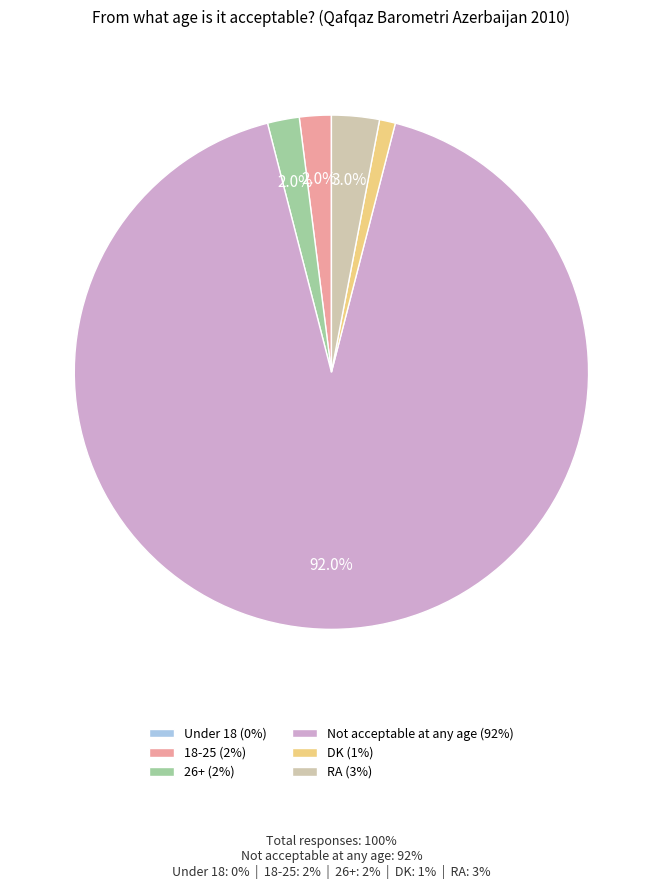

Combined, do Not acceptable at any age (92%) and 18-25 (2%) account for over 50%?

Yes